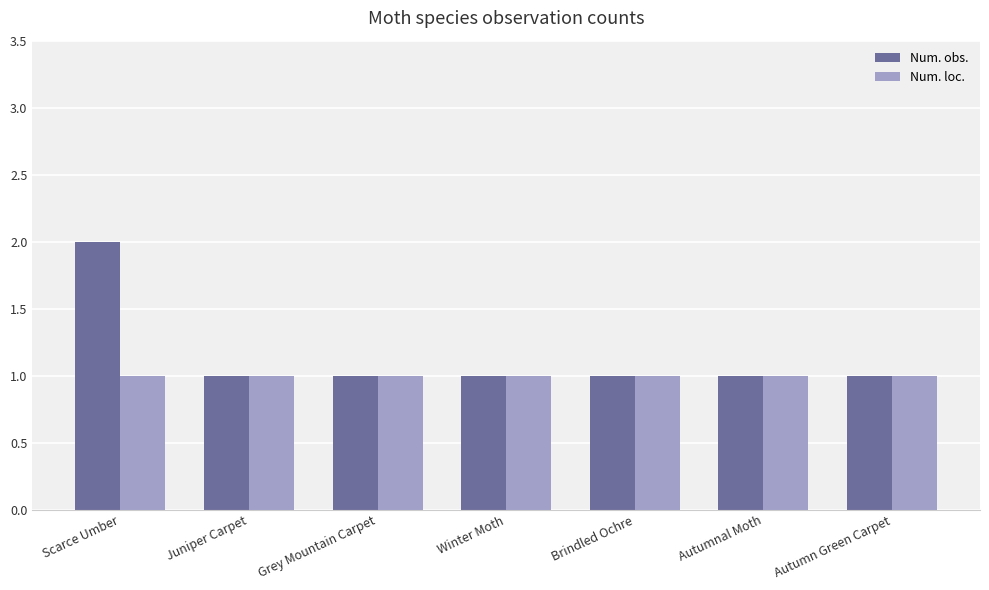

Reading right to left, extract all data points from this chart.

Num. obs.: Autumn Green Carpet=1	Autumnal Moth=1	Brindled Ochre=1	Winter Moth=1	Grey Mountain Carpet=1	Juniper Carpet=1	Scarce Umber=2
Num. loc.: Autumn Green Carpet=1	Autumnal Moth=1	Brindled Ochre=1	Winter Moth=1	Grey Mountain Carpet=1	Juniper Carpet=1	Scarce Umber=1